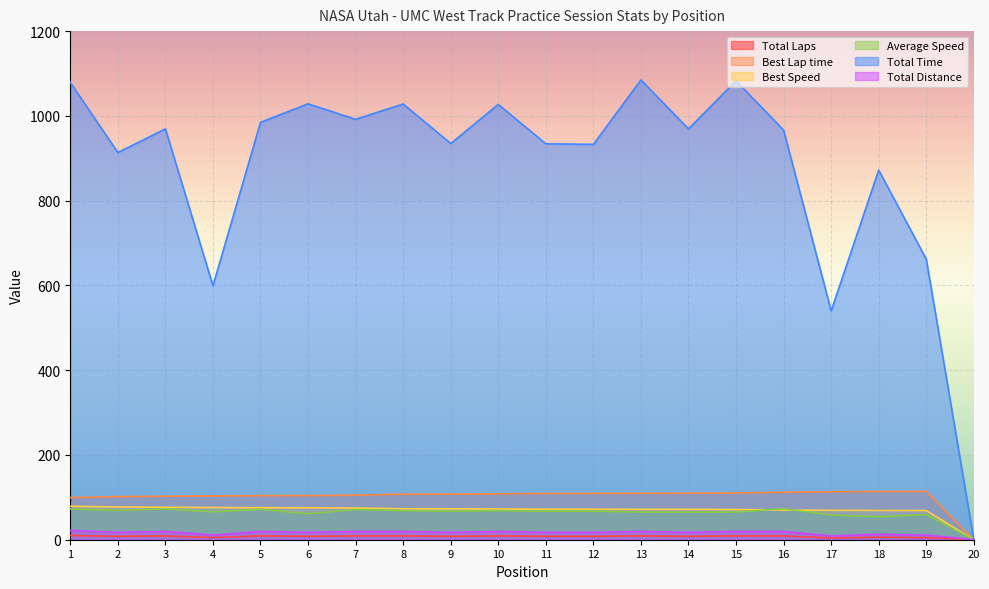

How many interior local peaks does the Average Speed series have?

7